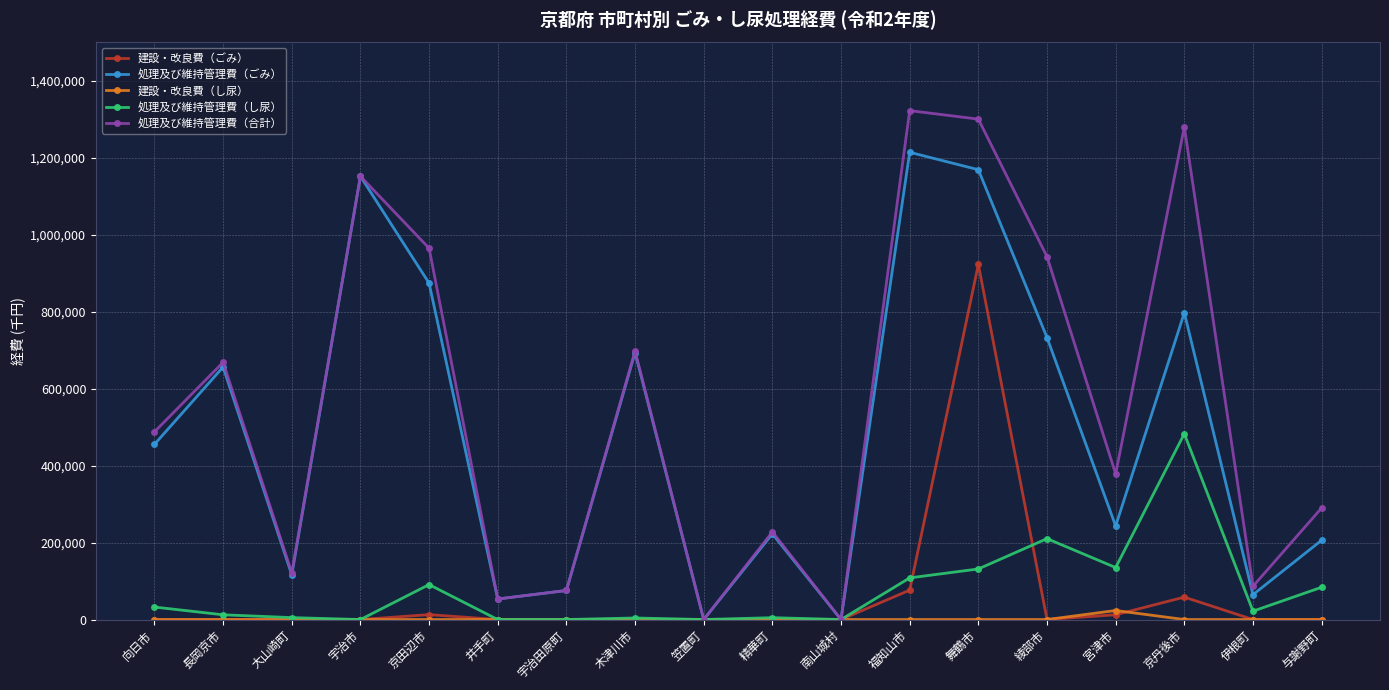

At which label does 建設・改良費（ごみ） reach its peak?

舞鶴市